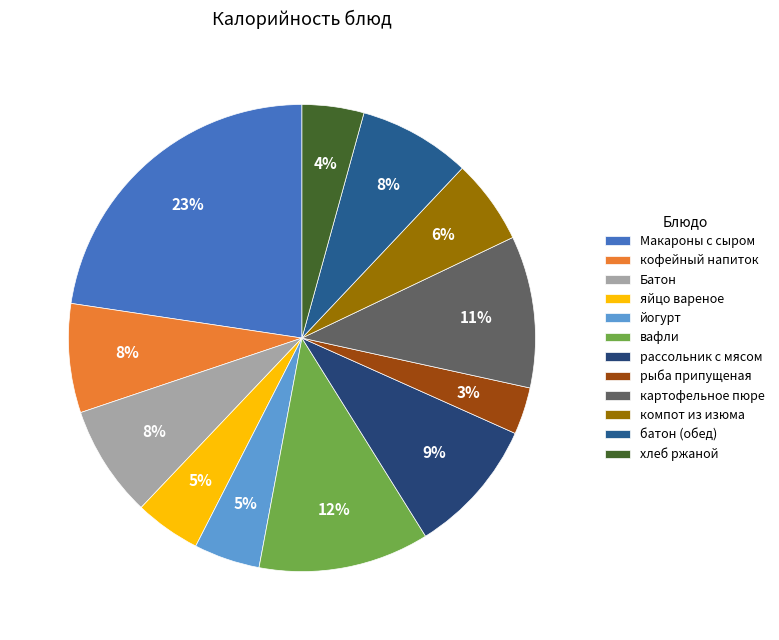

How many slices are in this pie chart?

12